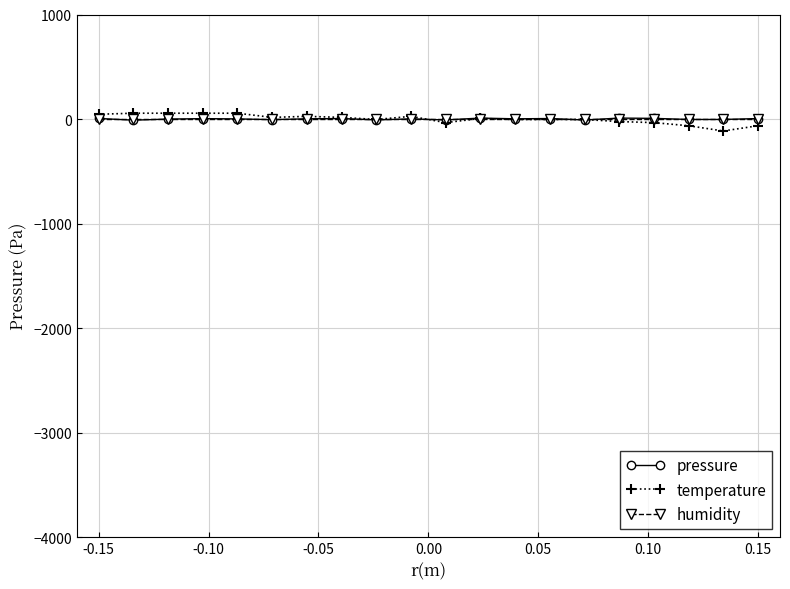

What is the lowest value of the temperature series?

-114.5